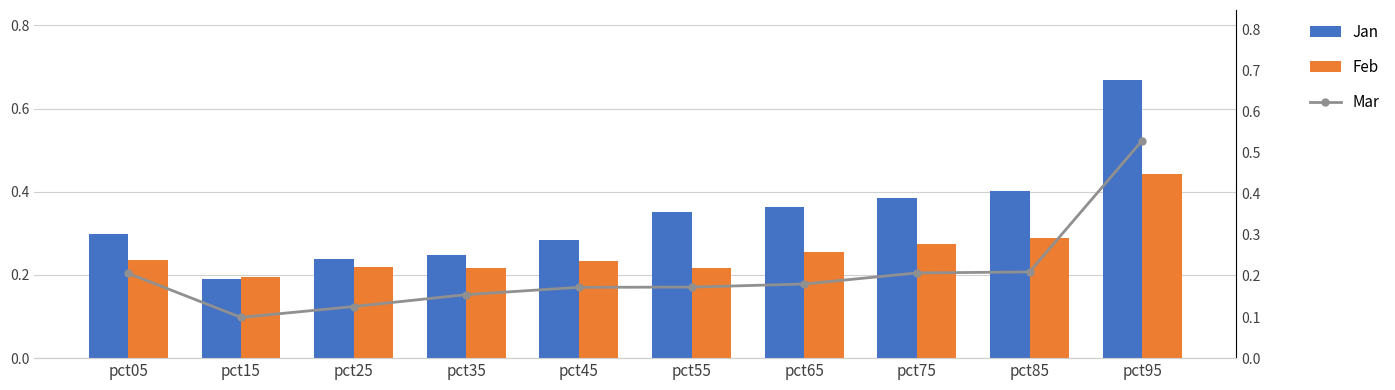

At which category is the sum across all series the highest?

pct95